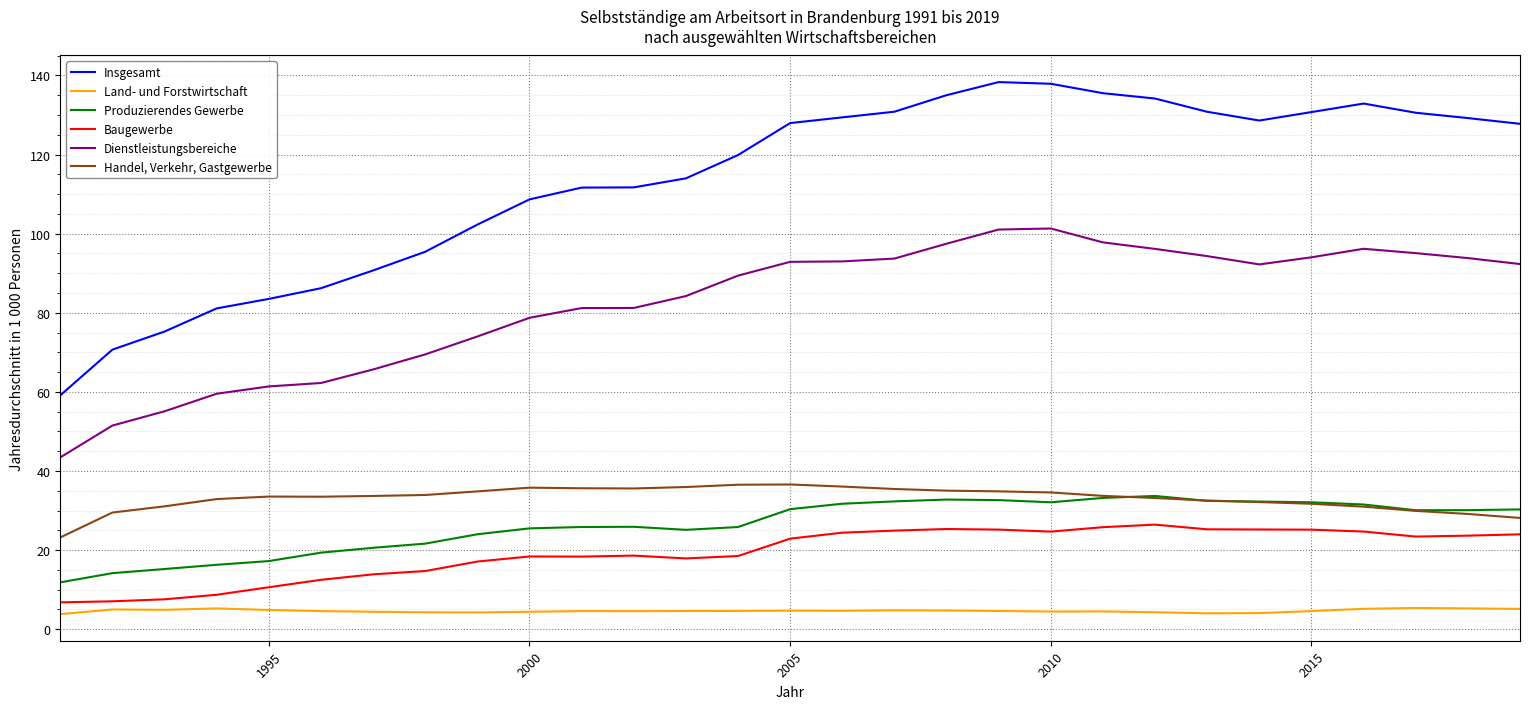

What is the difference between the maximum and minimum values in the Insgesamt series?

79.2